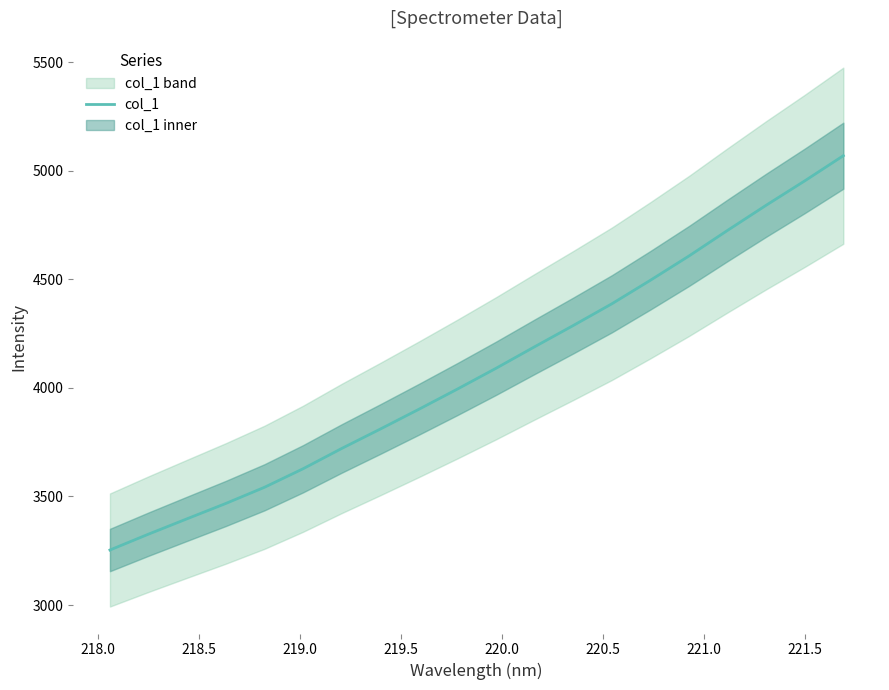

How many lines are shown in the chart?

1